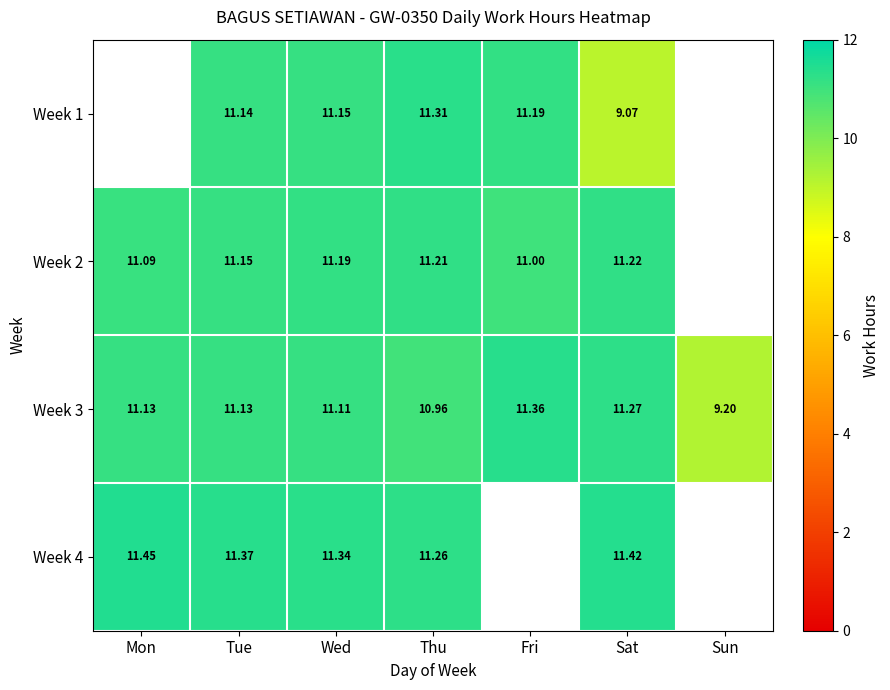

Which category has the lowest value in the Week 3 series?

Sun